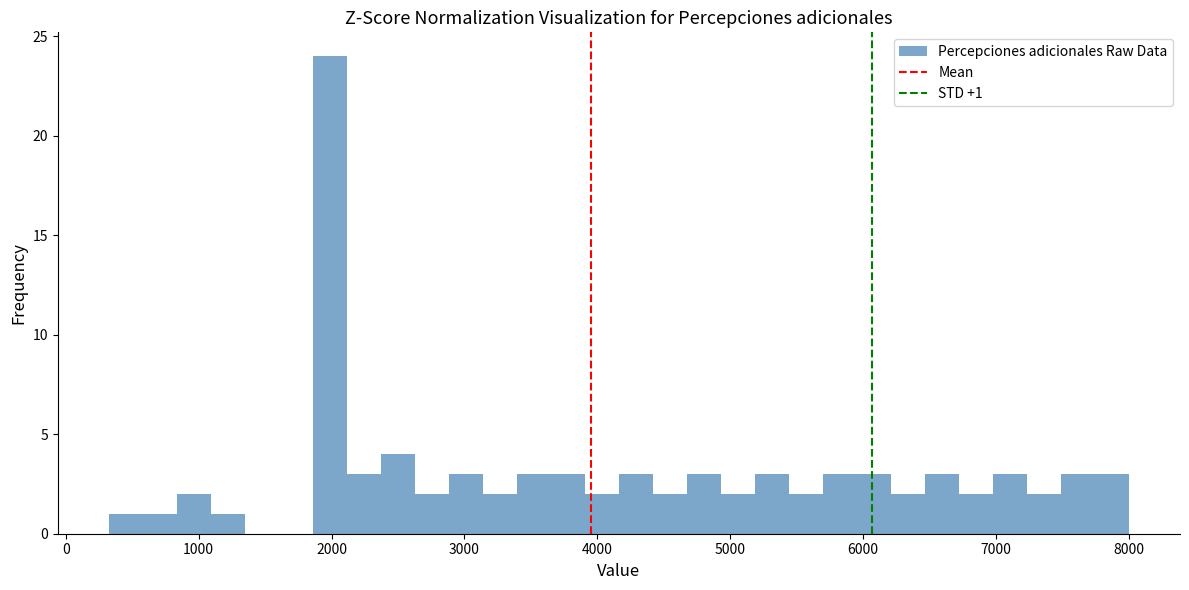

Around what value on the x-axis is the tallest bar? Give the approximate position of its centre, as read against the axis.

2000